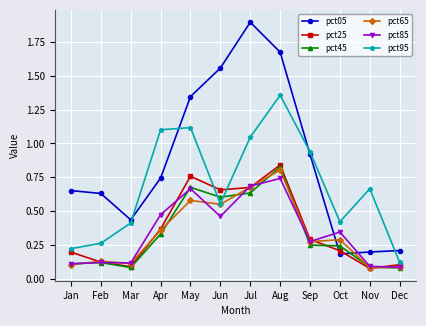

True or false: pct65 has more than 0 points higher than both neighbors.

True